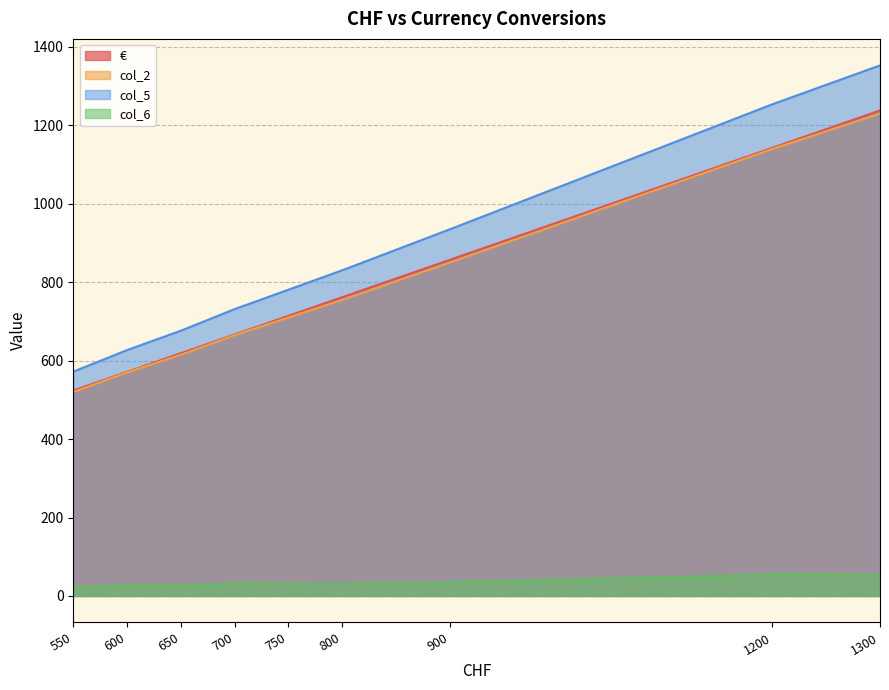

At how many categories does at least one series exceed 724?

6